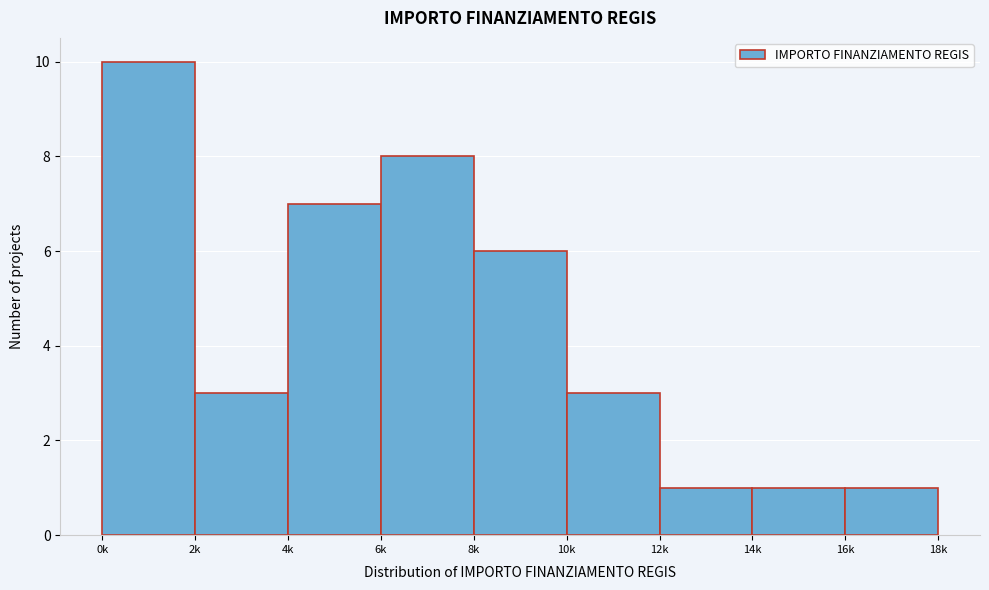

Reading left to right, what are all the values shown in this chart?

10	3	7	8	6	3	1	1	1